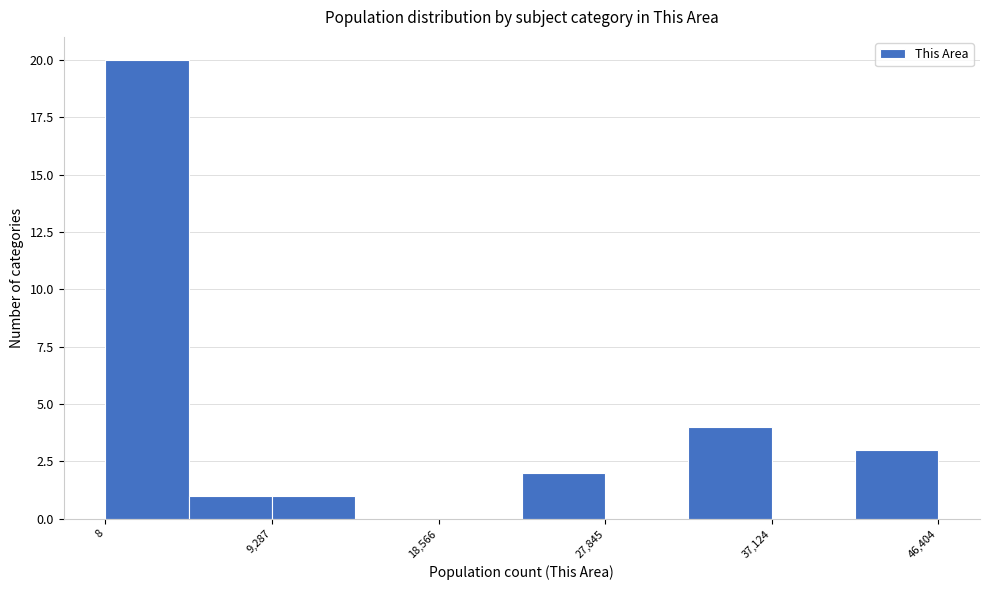

Over which range of the x-axis is the bar tallest?

0 to 5000